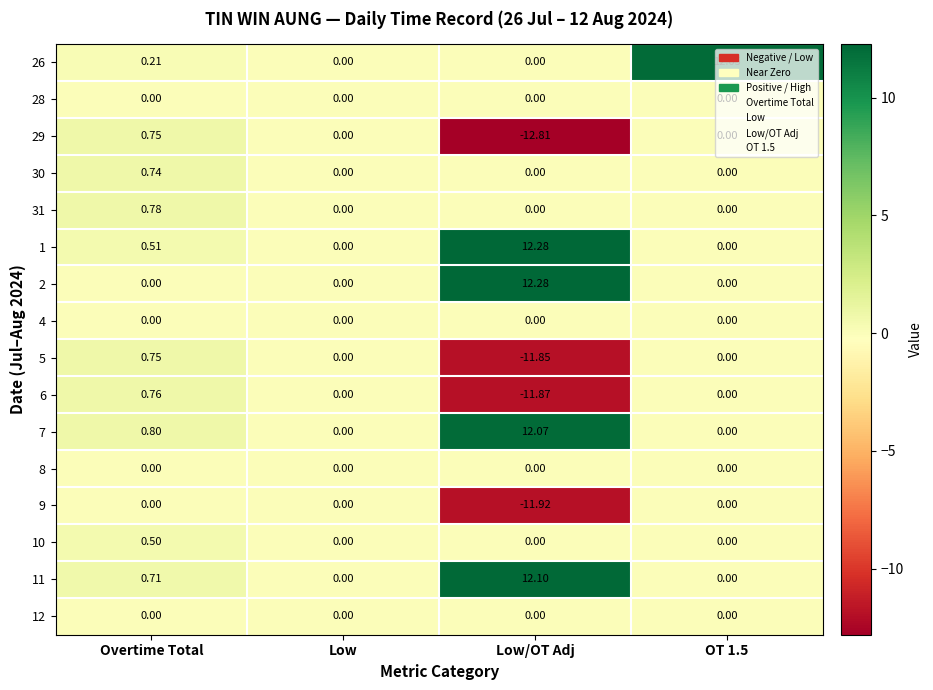

Which category has the lowest value across all series?

Low/OT Adj